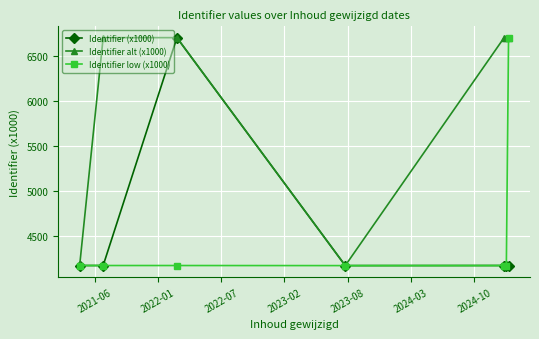

What is the value of the Identifier (x1000) point at the 3rd from the left?

6701.3